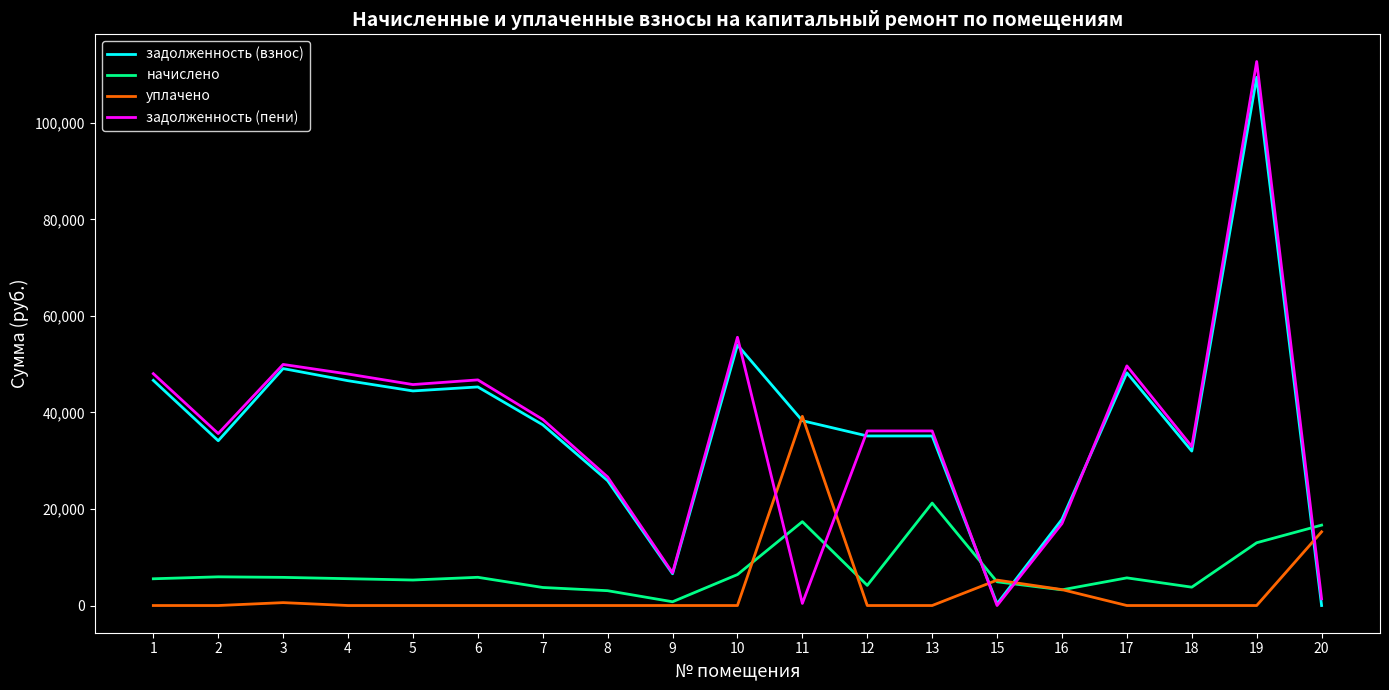

At which category does задолженность (взнос) reach its first local valley?

2